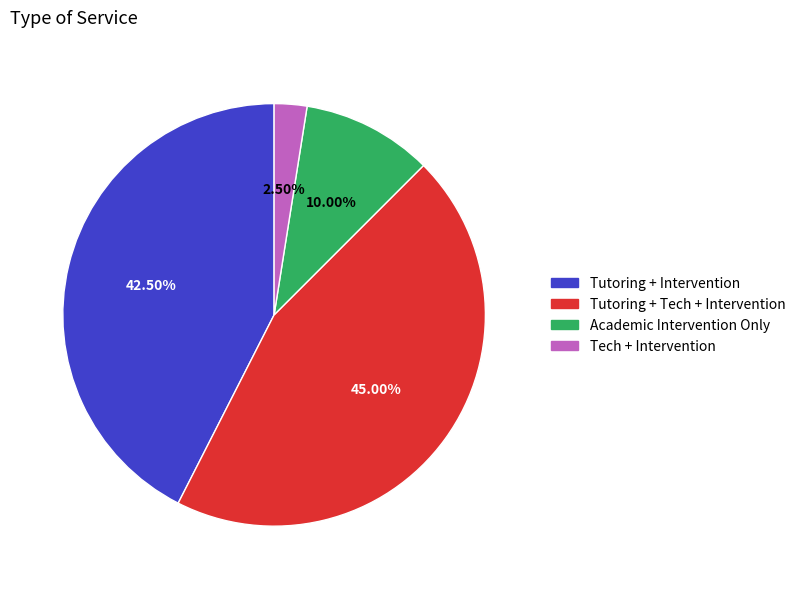

What is the smallest slice in the pie chart?

Tech + Intervention